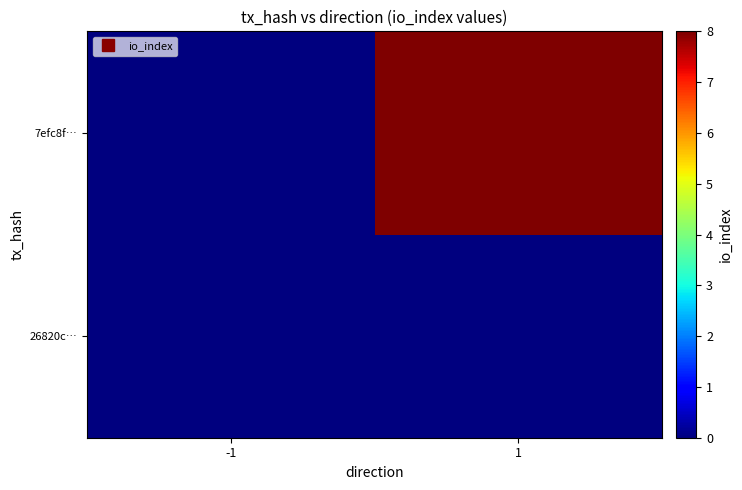

At -1, list the series in order from smallest to largest.

26820c…, 7efc8f…